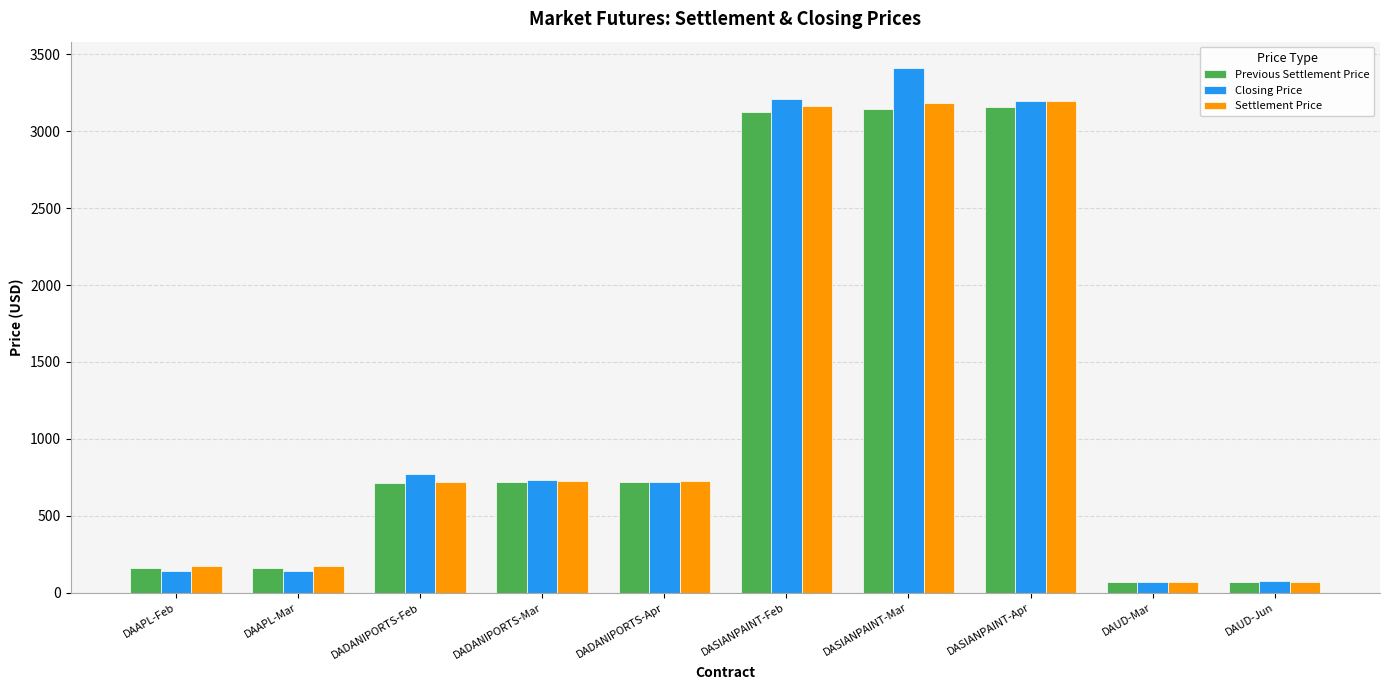

How many groups of bars are there?

10